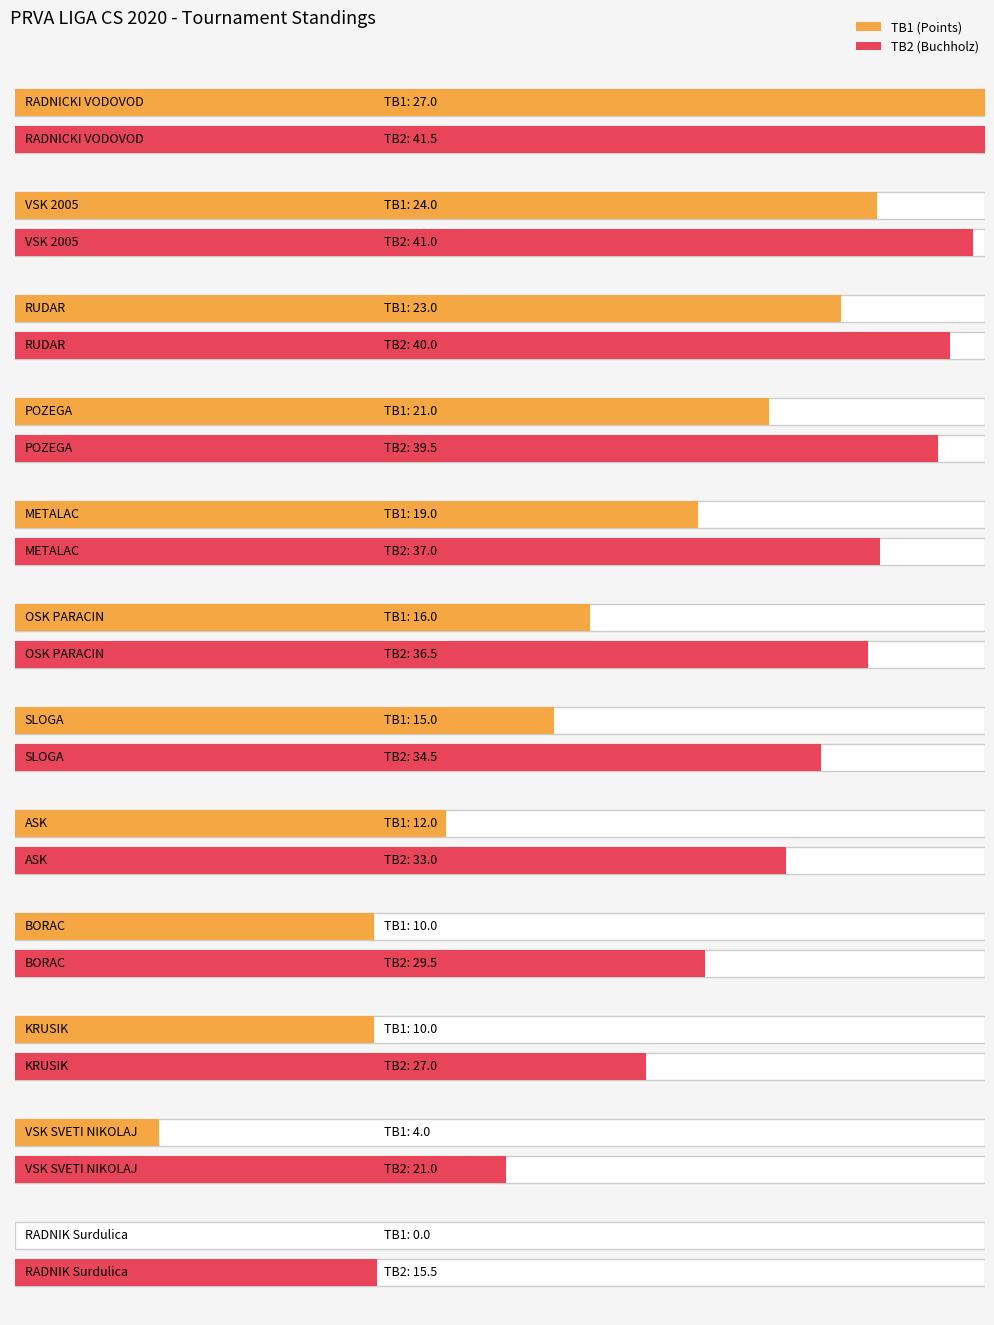

What is the difference between the TB1 values at RADNICKI VODOVOD and POZEGA?

6.0